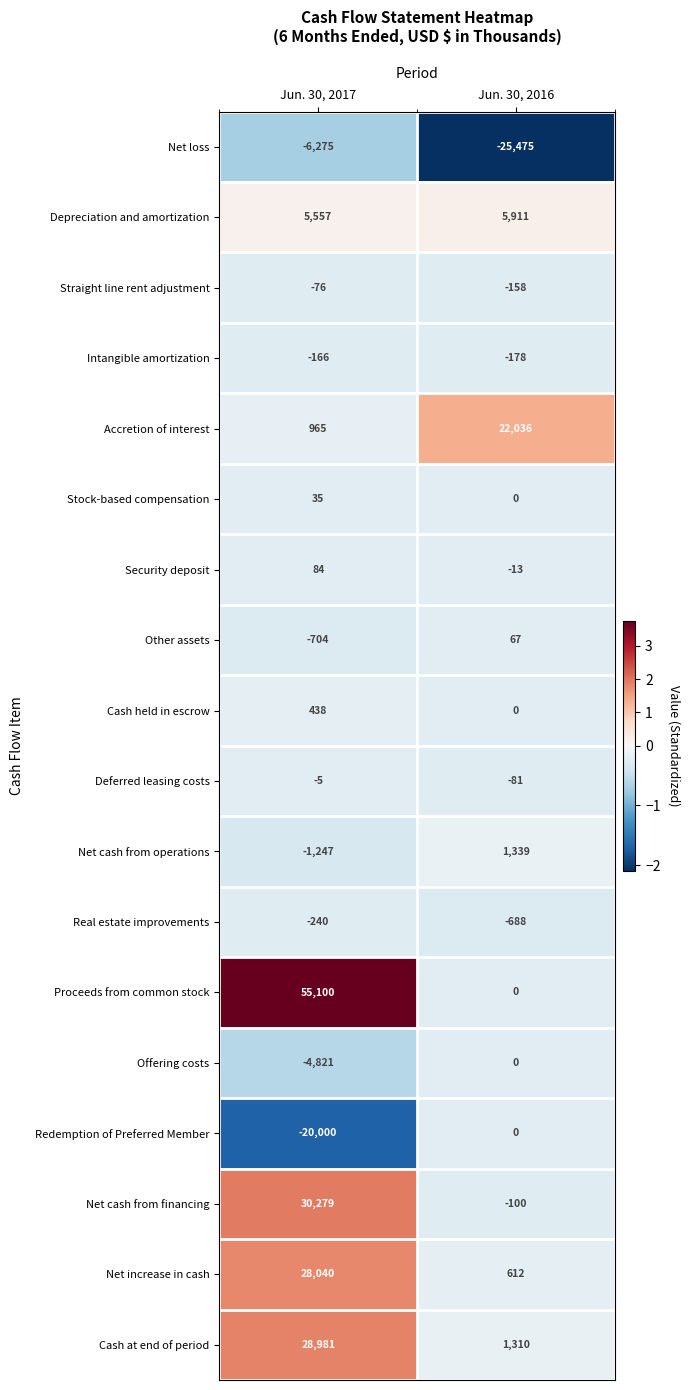

At Jun. 30, 2017, list the series in order from smallest to largest.

Redemption of Preferred Member, Net loss, Offering costs, Net cash from operations, Other assets, Real estate improvements, Intangible amortization, Straight line rent adjustment, Deferred leasing costs, Stock-based compensation, Security deposit, Cash held in escrow, Accretion of interest, Depreciation and amortization, Net increase in cash, Cash at end of period, Net cash from financing, Proceeds from common stock